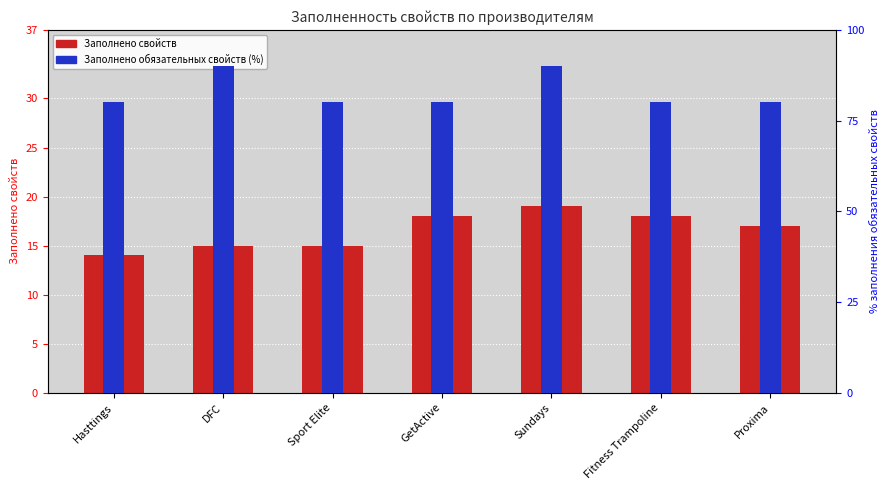

How many bars are there in total?

14